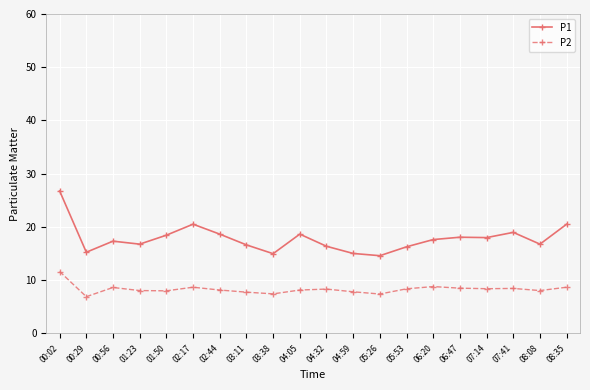

At 00:02, list the series in order from smallest to largest.

P2, P1